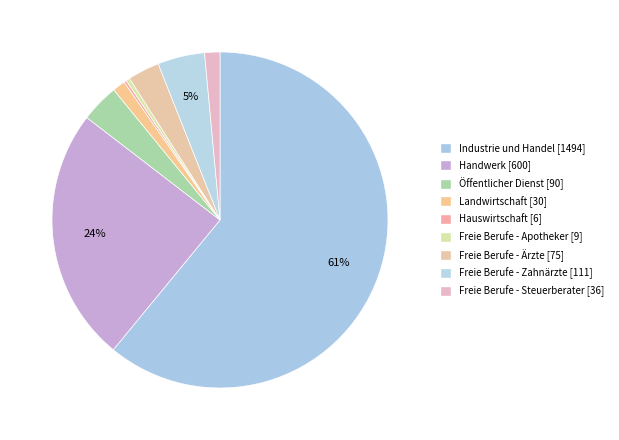

Rank the categories by value from lowest to highest.

Hauswirtschaft, Freie Berufe - Apotheker, Landwirtschaft, Freie Berufe - Steuerberater, Freie Berufe - Ärzte, Öffentlicher Dienst, Freie Berufe - Zahnärzte, Handwerk, Industrie und Handel